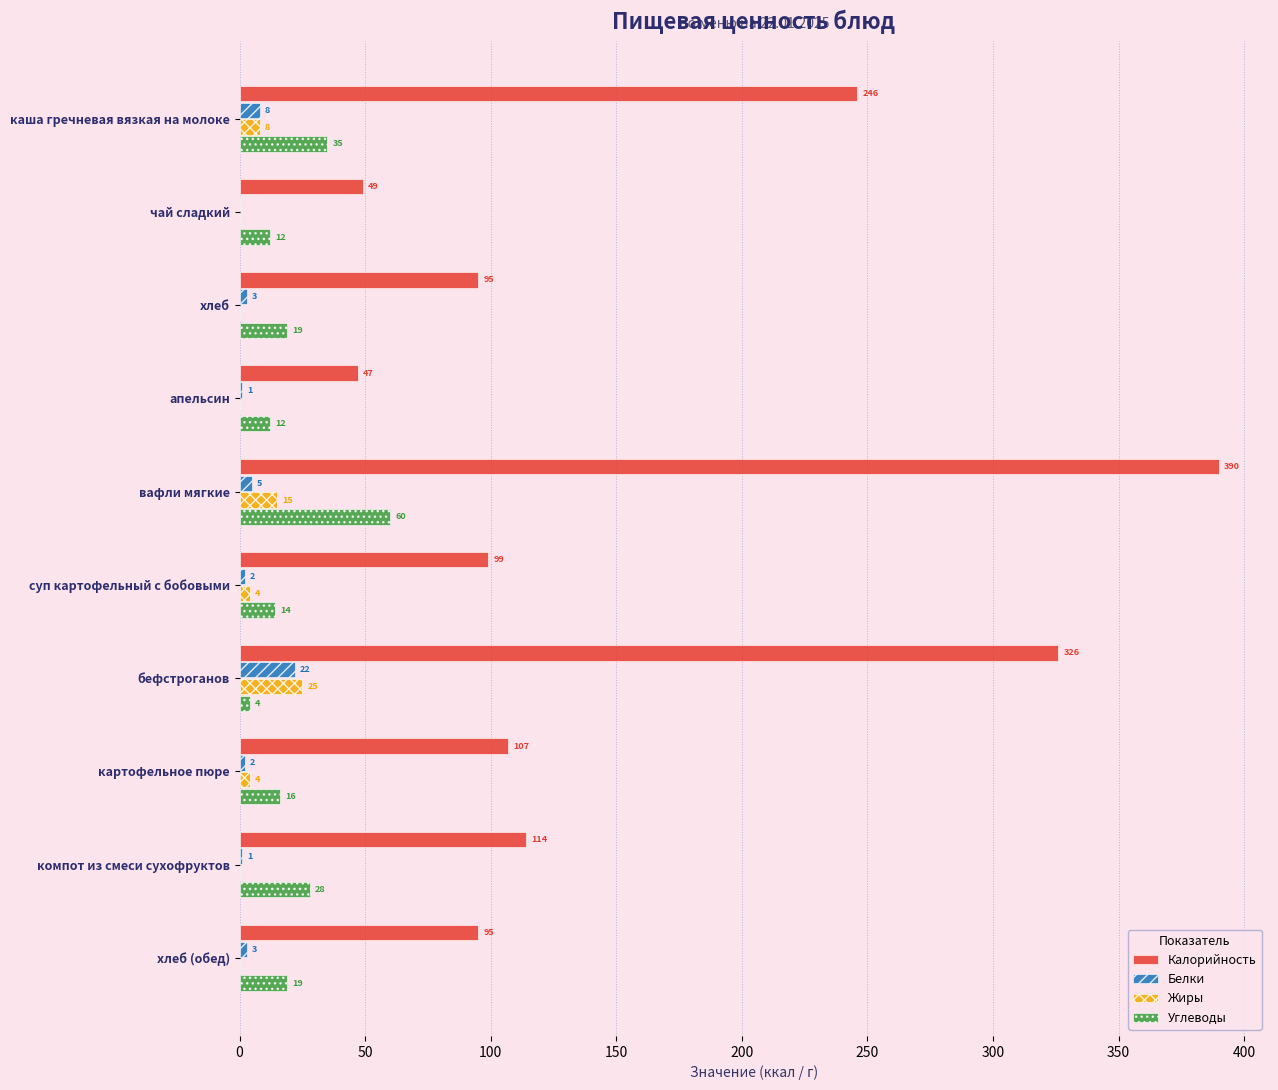

What is the total value across all series at компот из смеси сухофруктов?

143